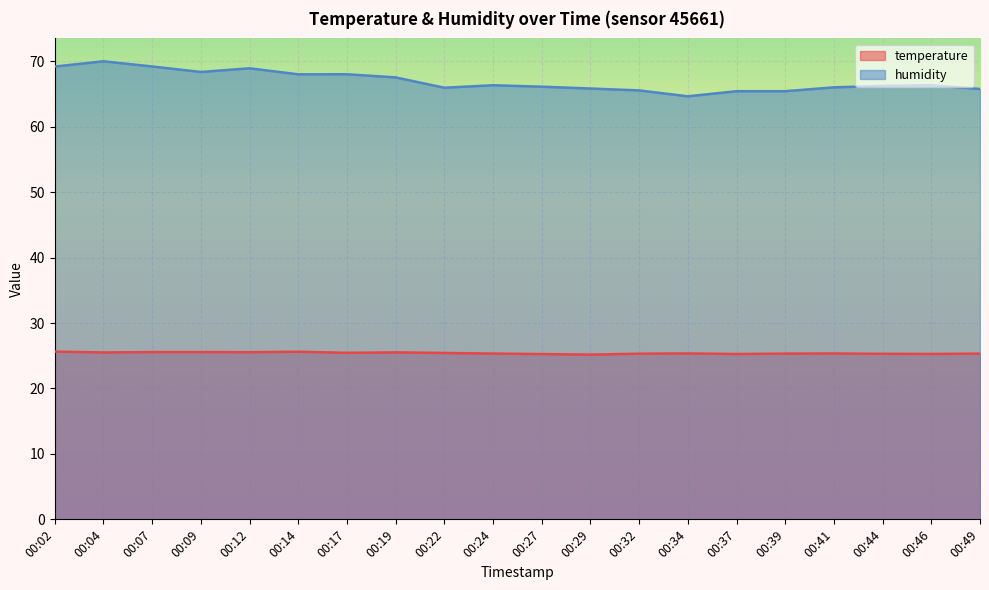

What is the maximum value shown in the chart?

70.0